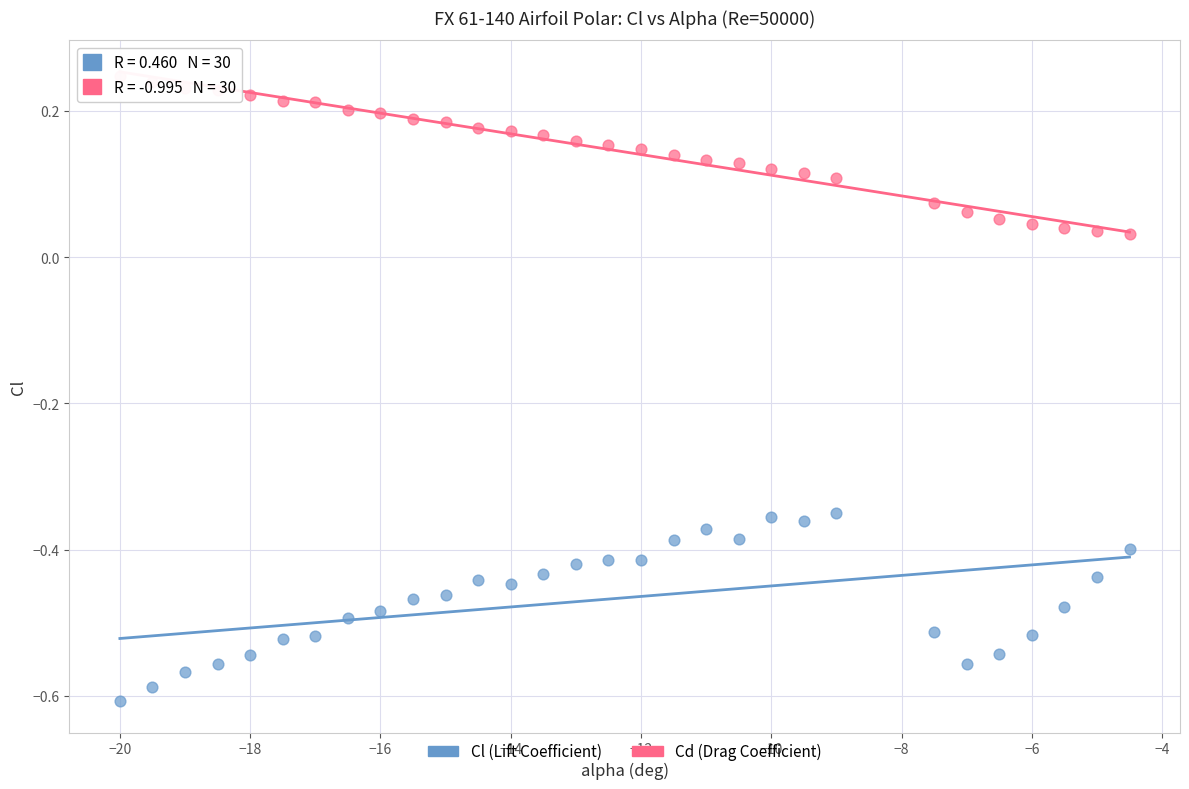

Which series contains the highest Y value?

Cd (Drag Coefficient)